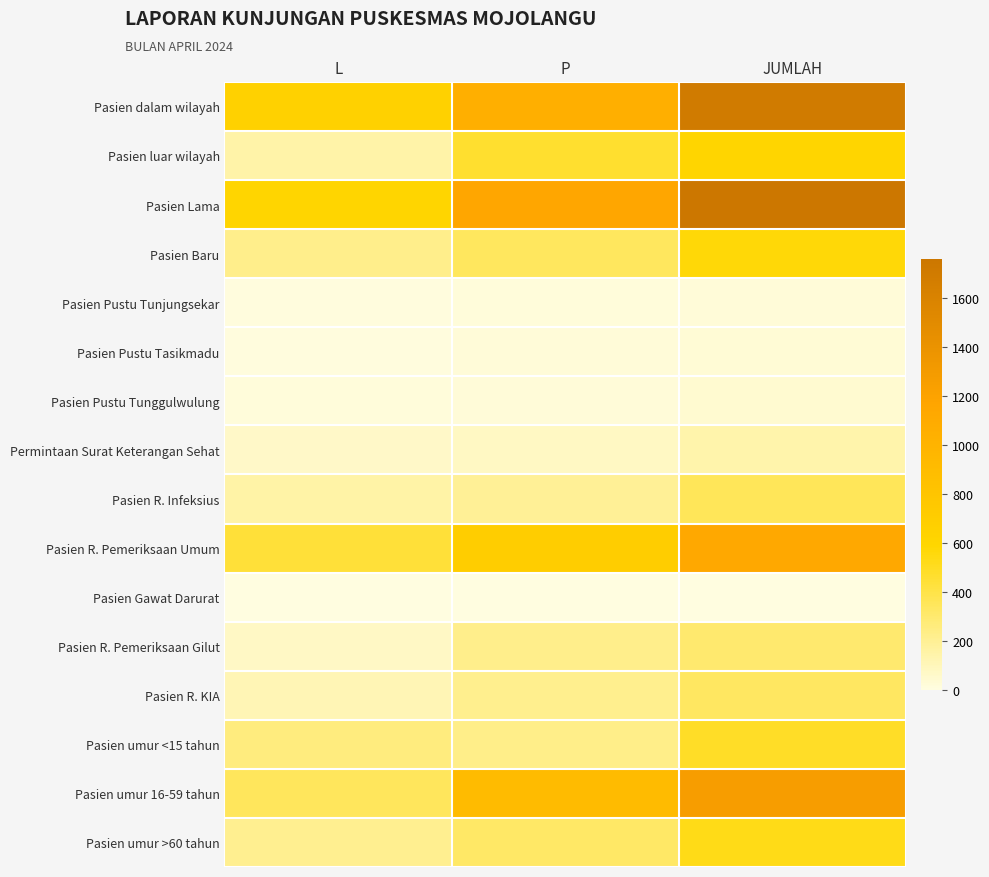

Which series changed the most between L and JUMLAH?

Pasien Lama